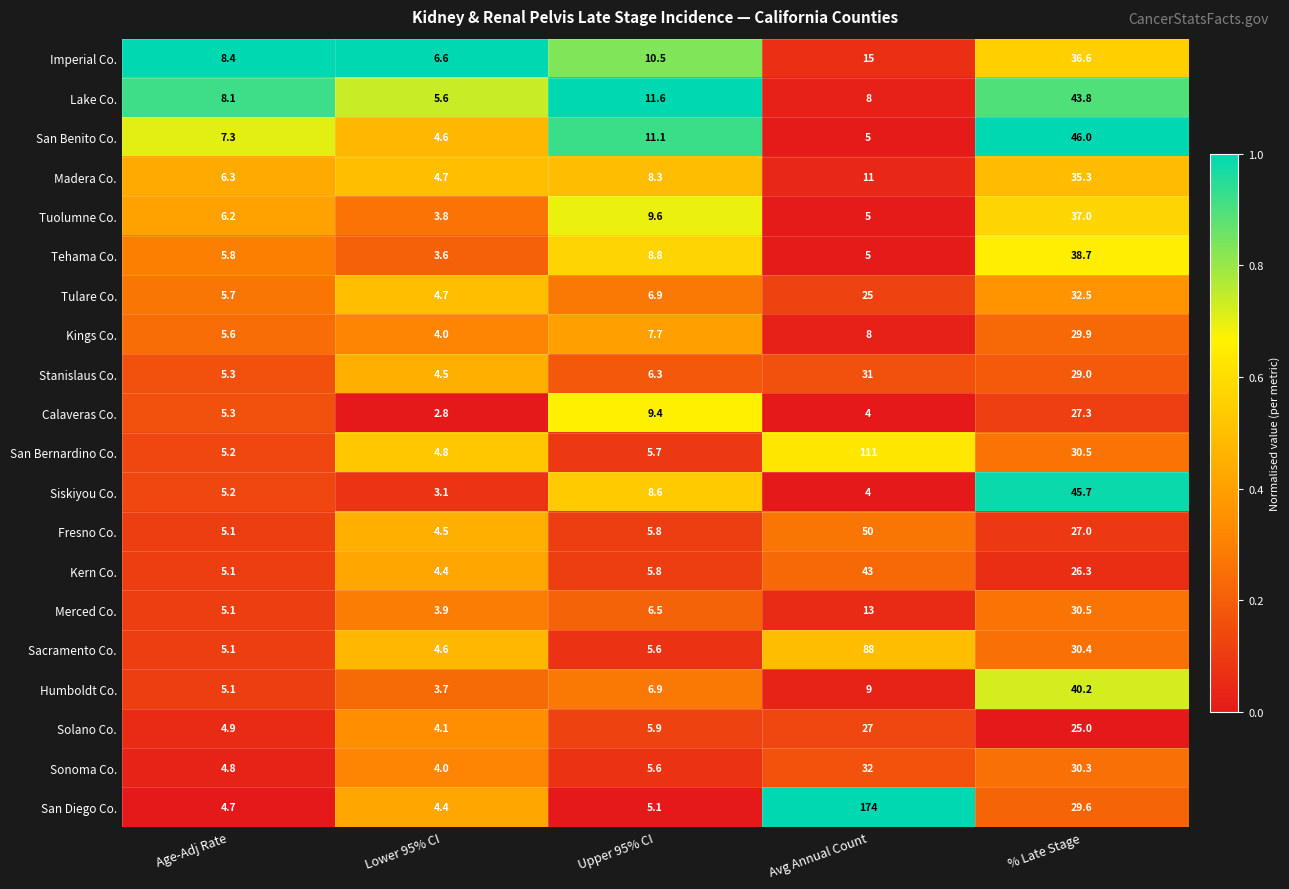

List the series in order of their peak value, lowest first.

Solano Co., Calaveras Co., Kings Co., Merced Co., Stanislaus Co., Sonoma Co., Tulare Co., Madera Co., Imperial Co., Tuolumne Co., Tehama Co., Humboldt Co., Kern Co., Lake Co., Siskiyou Co., San Benito Co., Fresno Co., Sacramento Co., San Bernardino Co., San Diego Co.